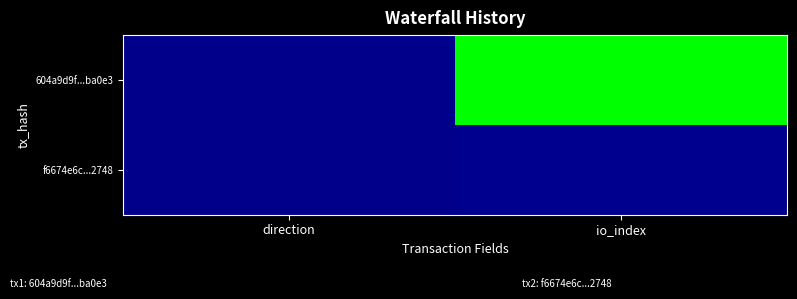

What is the smallest value displayed?

-1